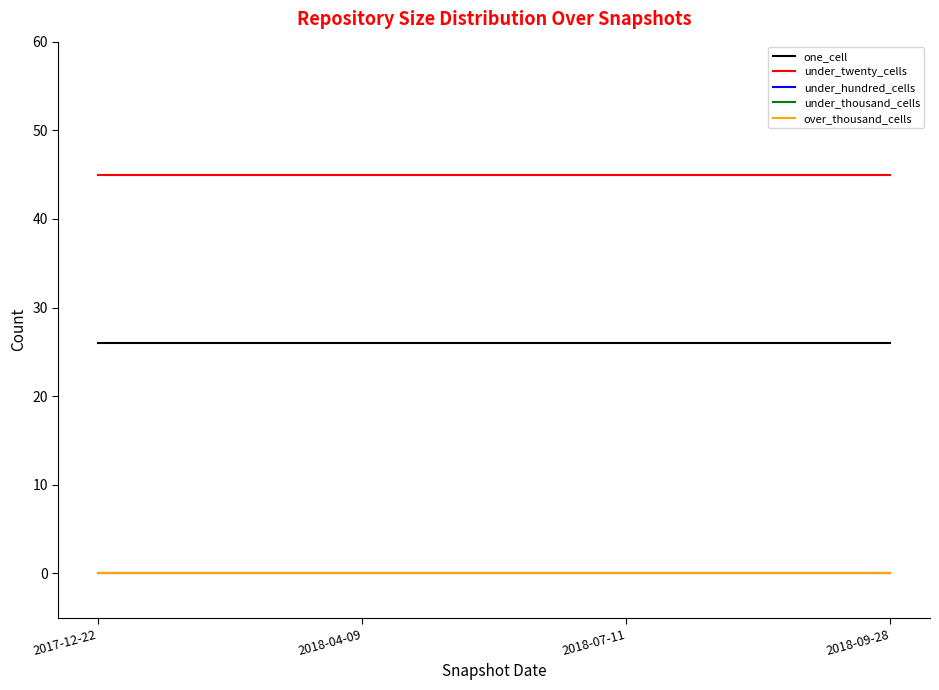

Does the chart have visible grid lines?

No